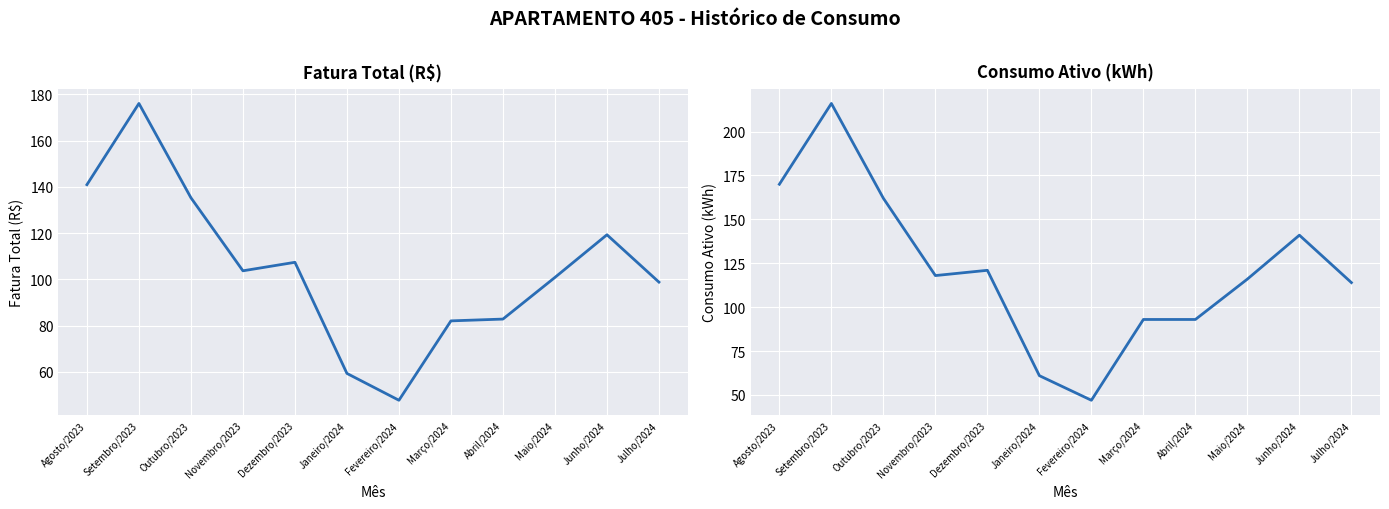

How many data points in Consumo Ativo (kWh) are less than 118?

6